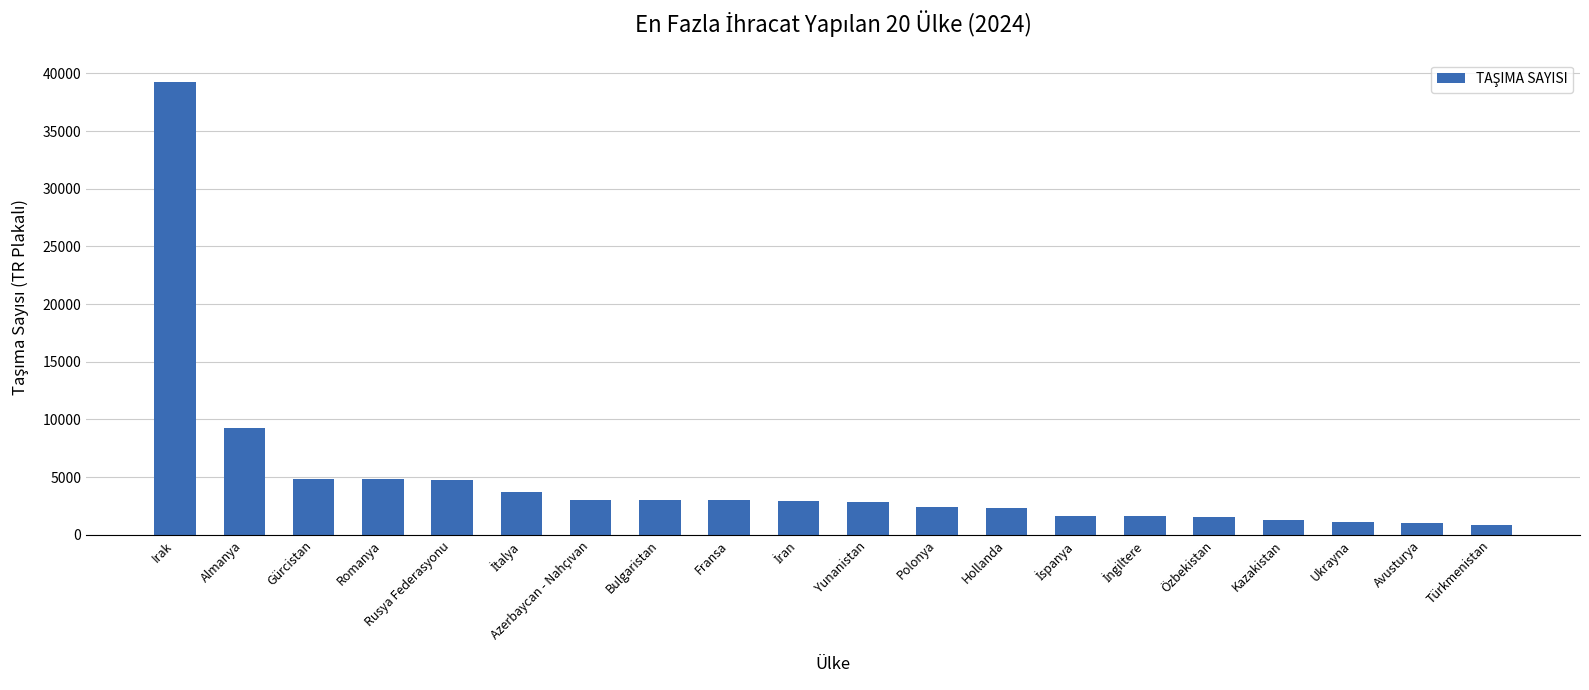

What is the sum of the values at Rusya Federasyonu and Gürcistan?

9553